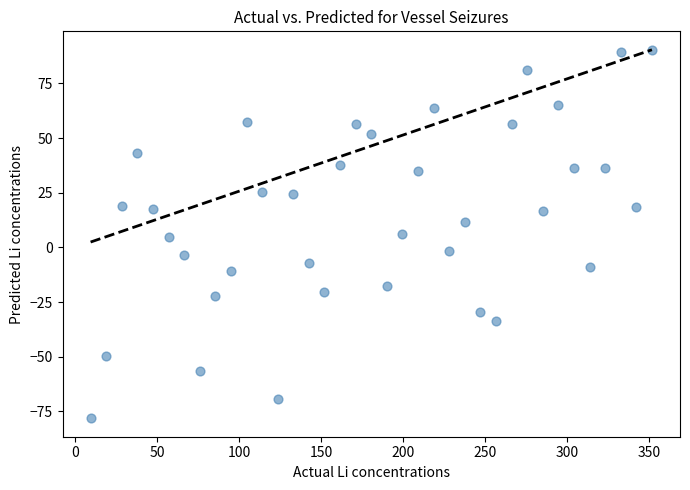

What is the range of Y values (max minus min)?

168.6